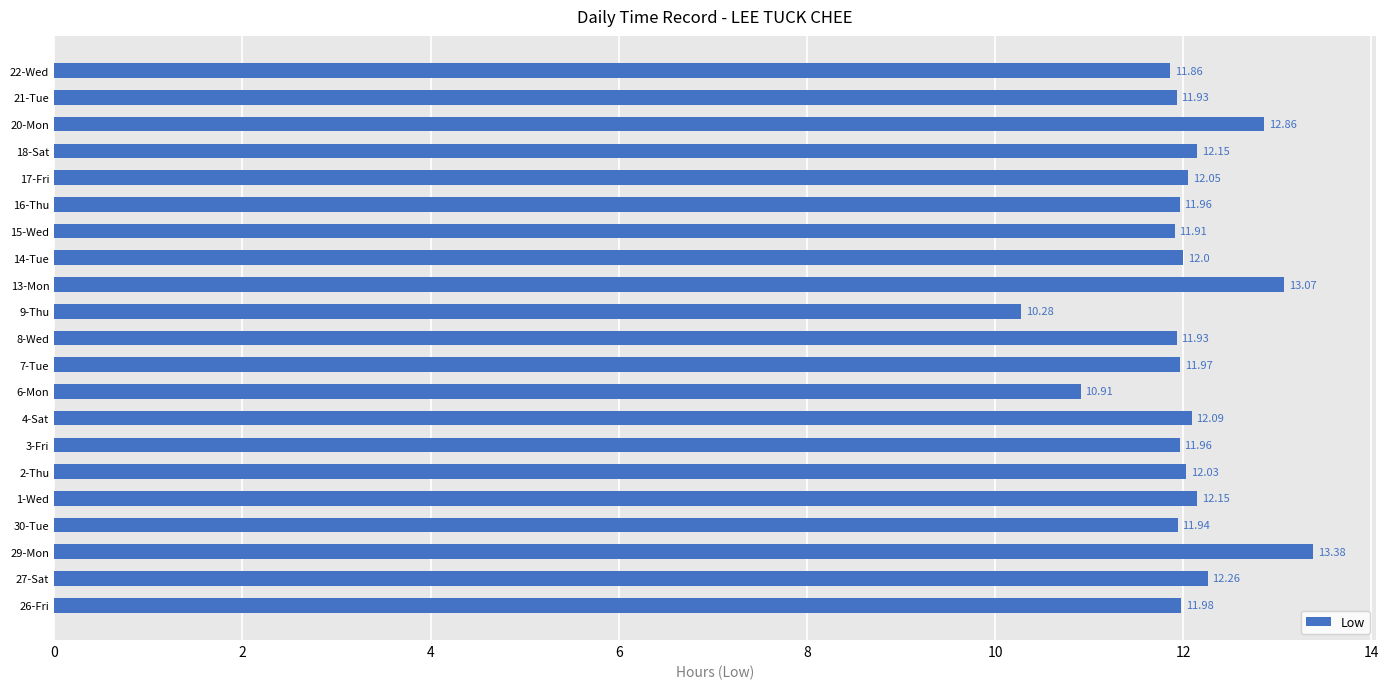

Are the bars grouped side by side (vs. stacked)?

No